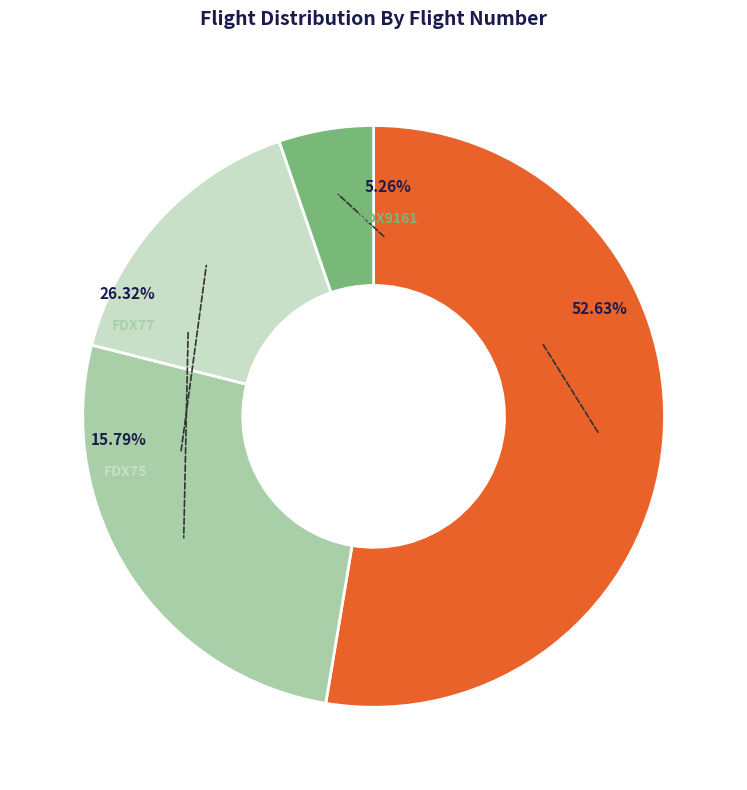

What is the change in value from FDX3875 to FDX77?

-5